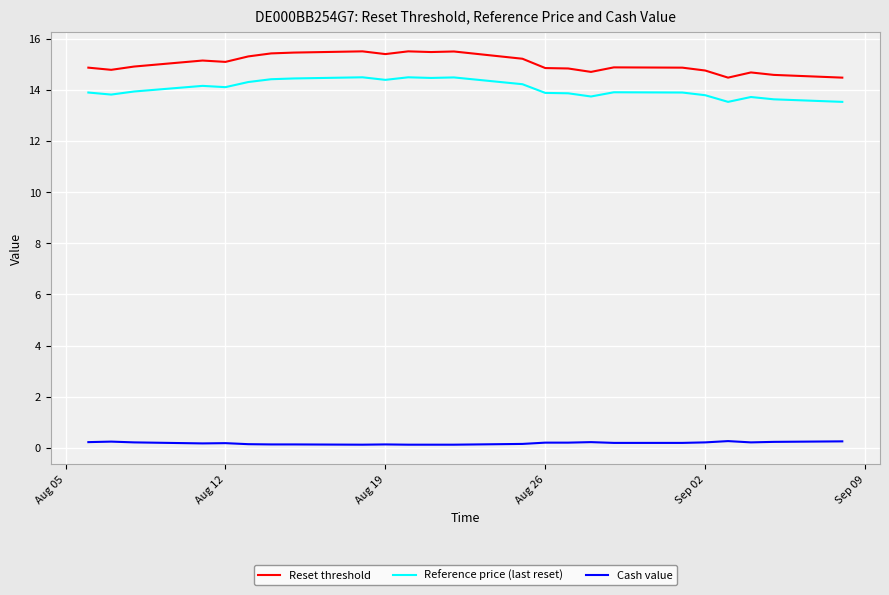

True or false: Cash value and Reset threshold cross at least once.

False